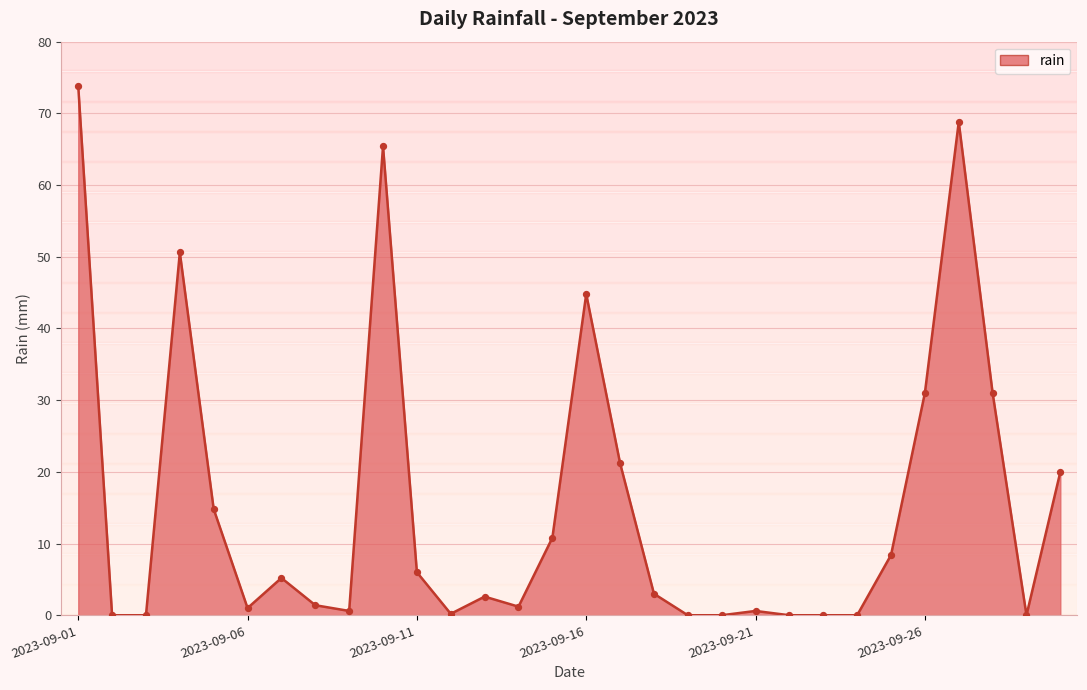

What is the difference between the maximum and minimum values?

73.8